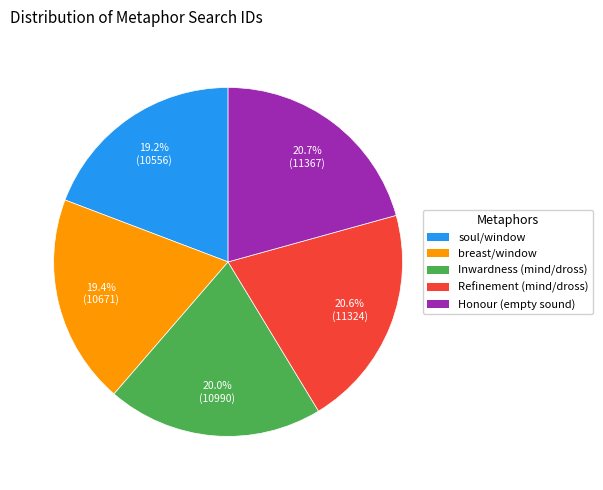

Does Inwardness (mind/dross) account for over 50% of the chart?

No